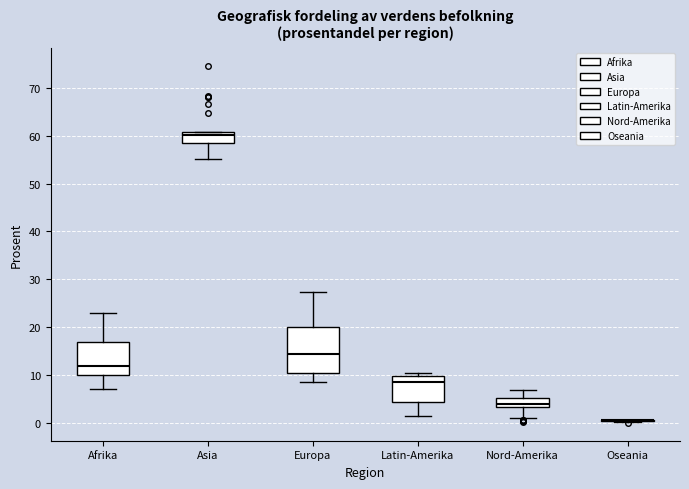

Where is the upper edge of the box for Afrika on the y-axis? The values are not printed on the chart, so give them approximately, as read against the axis.

17